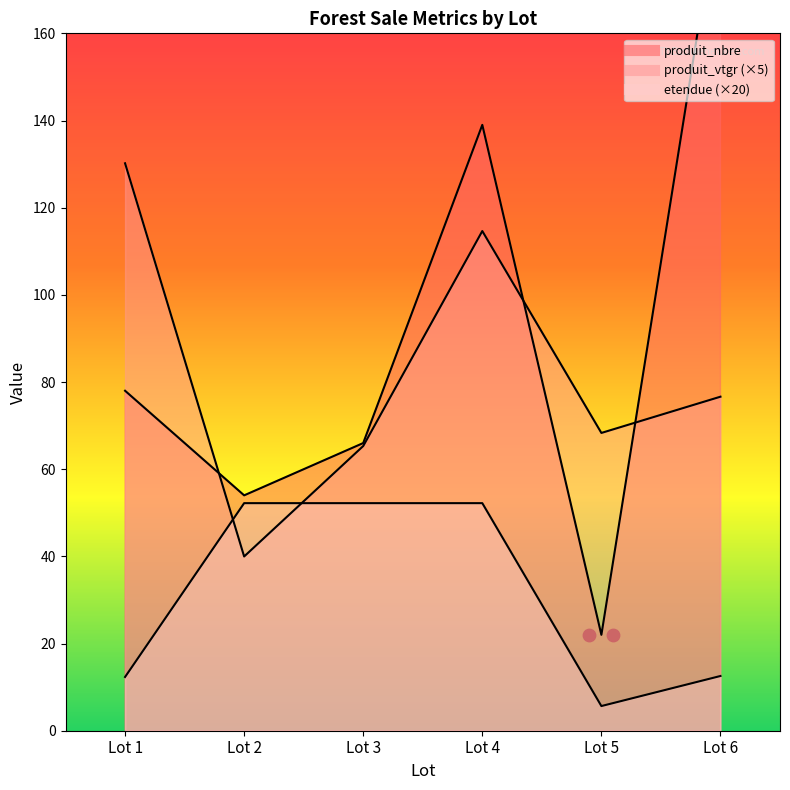

What are all the series names shown in the legend?

produit_vtgr, produit_nbre, etendue